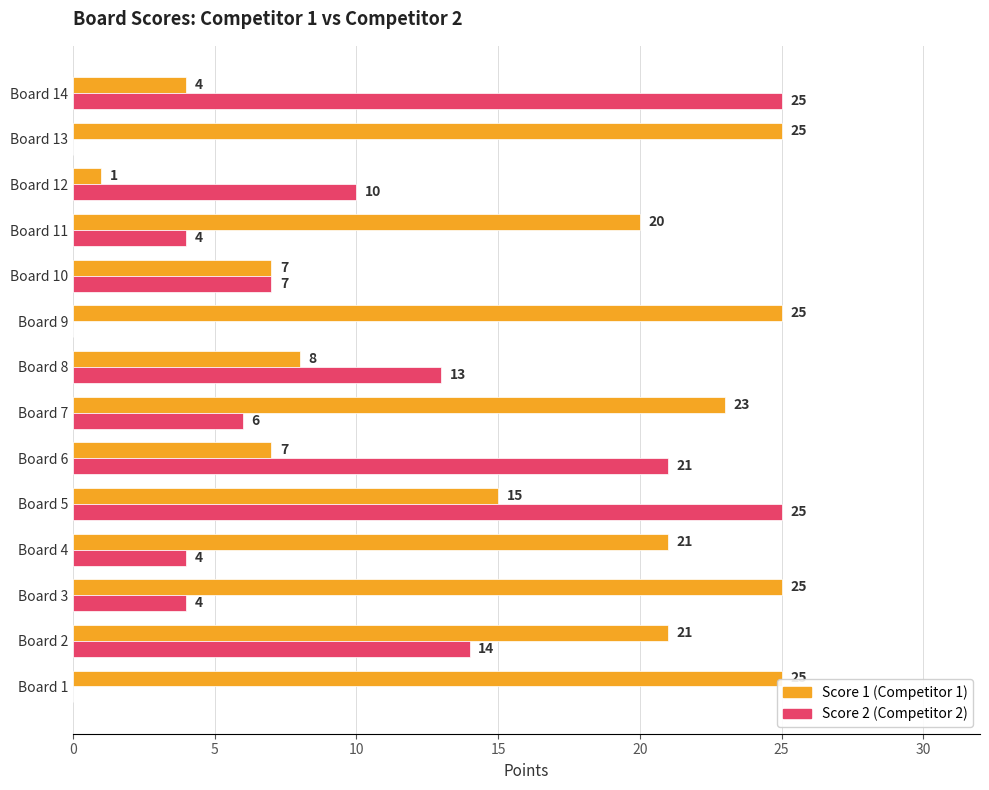

What is the total value across all series at Board 5?

40